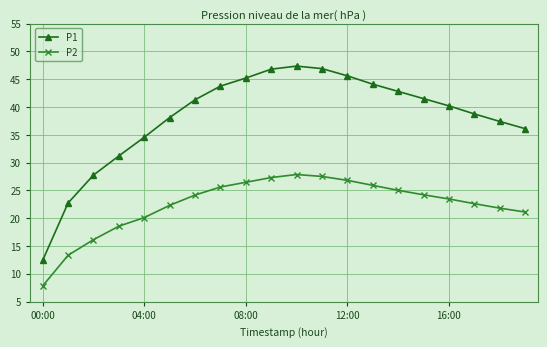

True or false: P1 and P2 cross at least once.

False